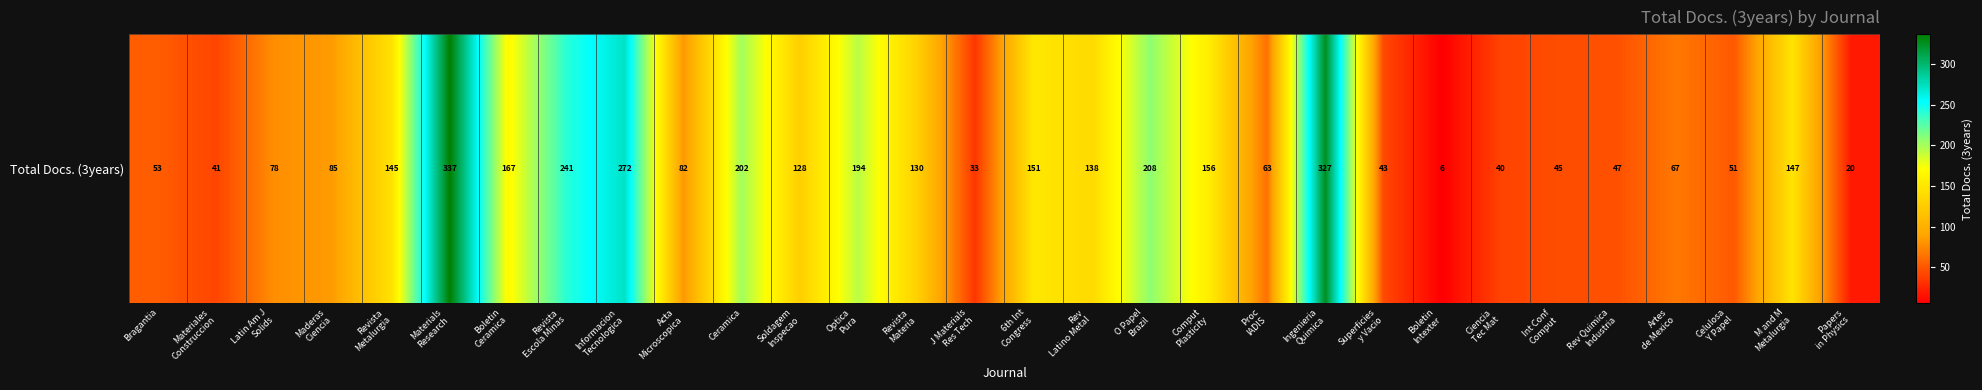

Reading right to left, extract all data points from this chart.

Papers
in Physics=20	M and M
Metalurgia=147	Celulosa
Y Papel=51	Artes
de Mexico=67	Rev Quimica
Industria=47	Int Conf
Comput=45	Ciencia
Tec Mat=40	Boletin
Intexter=6	Superficies
y Vacio=43	Ingenieria
Quimica=327	Proc
IADIS=63	Comput
Plasticity=156	O Papel
Brazil=208	Rev
Latino Metal=138	6th Int
Congress=151	J Materials
Res Tech=33	Revista
Materia=130	Optica
Pura=194	Soldagem
Inspecao=128	Ceramica=202	Acta
Microscopica=82	Informacion
Tecnologica=272	Revista
Escola Minas=241	Boletin
Ceramica=167	Materials
Research=337	Revista
Metalurgia=145	Maderas
Ciencia=85	Latin Am J
Solids=78	Materiales
Construccion=41	Bragantia=53